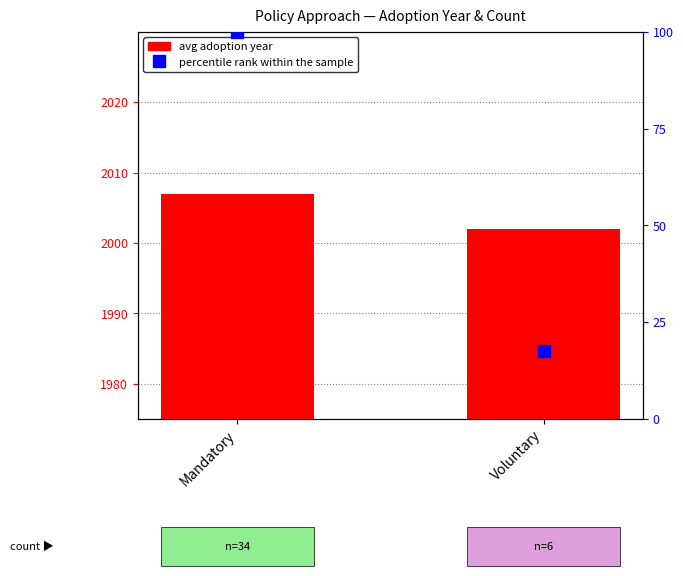

Reading left to right, extract all data points from this chart.

avg adoption year: 2007.0	2002.0
percentile rank within the sample: 100.0	17.6